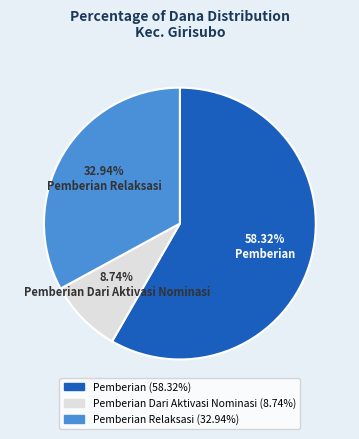

Is there any slice that represents more than half of the pie?

Yes